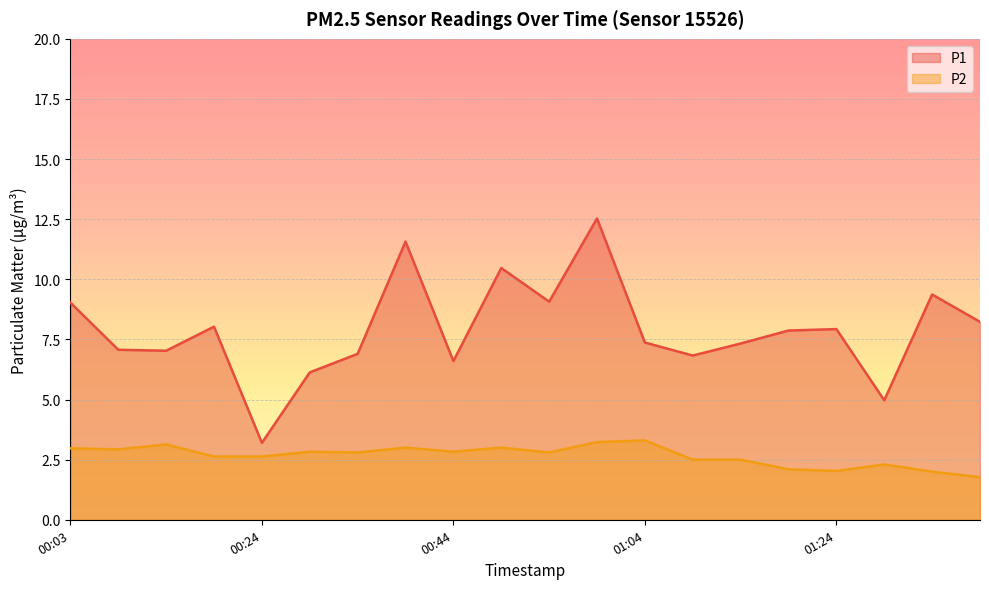

What is the label of the 7th point from the right?

01:09